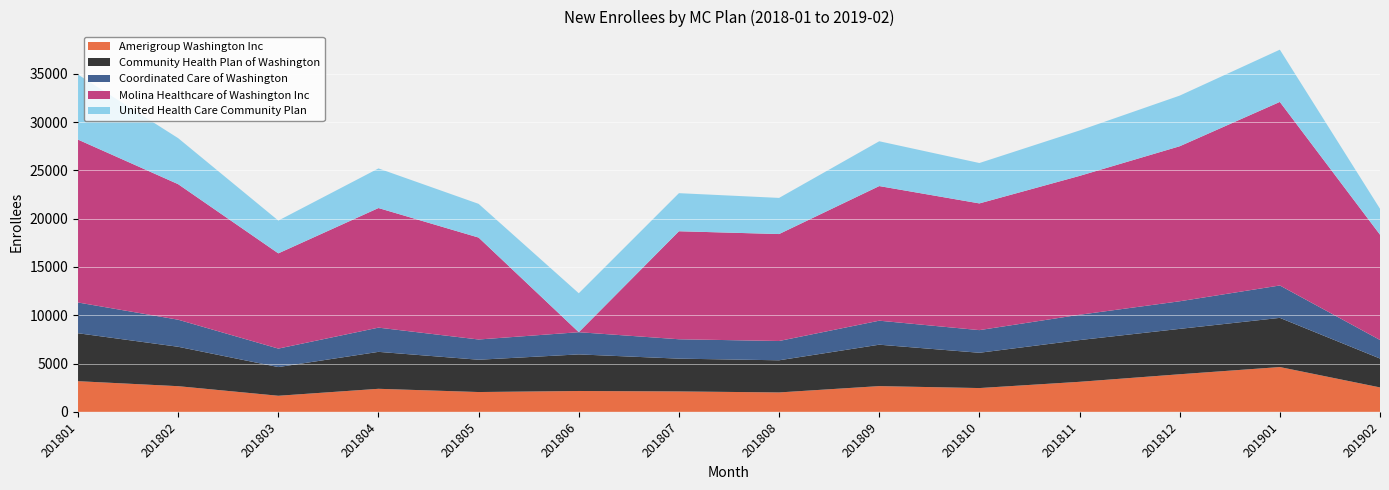

Reading left to right, list all the values displayed in this chart.

Amerigroup Washington Inc: 201801=3174	201802=2656	201803=1664	201804=2385	201805=2050	201806=2159	201807=2113	201808=2009	201809=2664	201810=2462	201811=3109	201812=3891	201901=4638	201902=2528
Community Health Plan of Washington: 201801=4964	201802=4081	201803=2972	201804=3826	201805=3345	201806=3789	201807=3395	201808=3329	201809=4289	201810=3655	201811=4322	201812=4700	201901=5093	201902=2991
Coordinated Care of Washington: 201801=3185	201802=2803	201803=1913	201804=2509	201805=2096	201806=2299	201807=2008	201808=1998	201809=2486	201810=2345	201811=2622	201812=2859	201901=3355	201902=1921
Molina Healthcare of Washington Inc: 201801=16868	201802=14036	201803=9863	201804=12386	201805=10556	201806=0	201807=11186	201808=11076	201809=13942	201810=13123	201811=14380	201812=16054	201901=19010	201902=10908
United Health Care Community Plan: 201801=6734	201802=4765	201803=3394	201804=4102	201805=3491	201806=4033	201807=3943	201808=3743	201809=4640	201810=4183	201811=4704	201812=5244	201901=5411	201902=2681